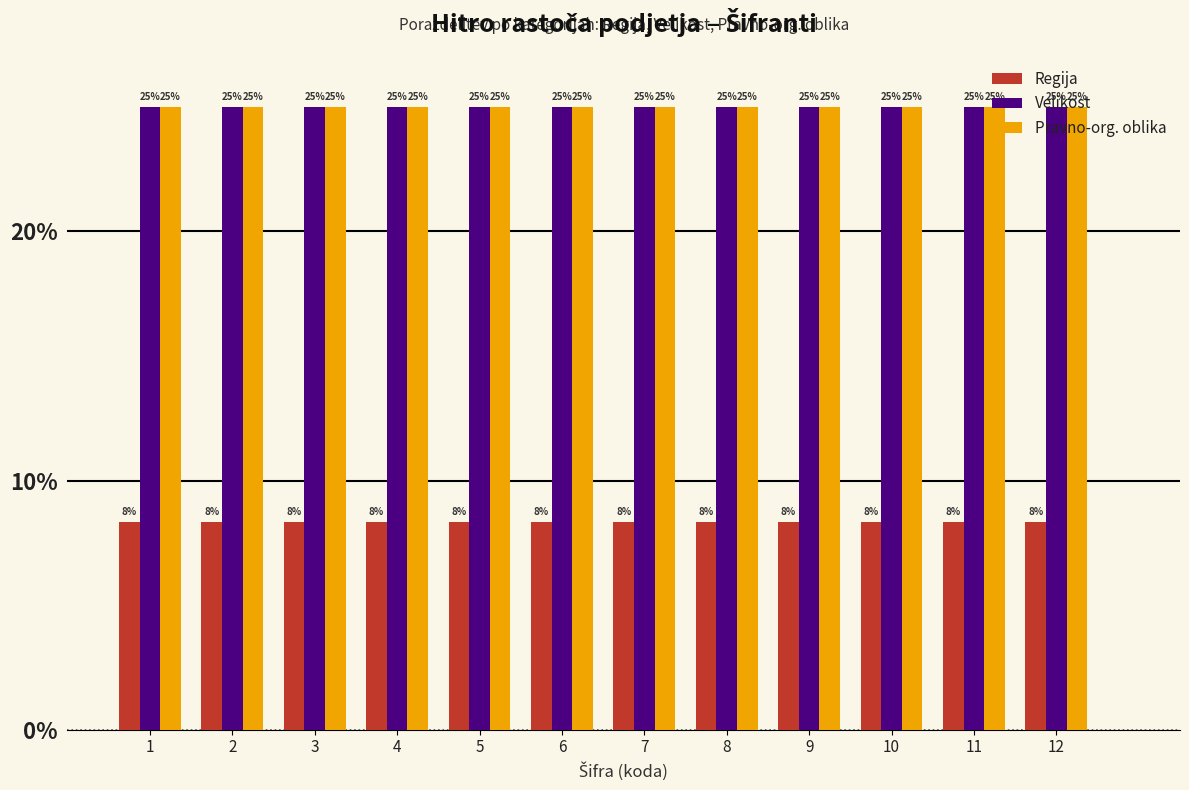

What are all the series names shown in the legend?

Regija, Velikost, Pravno-org. oblika